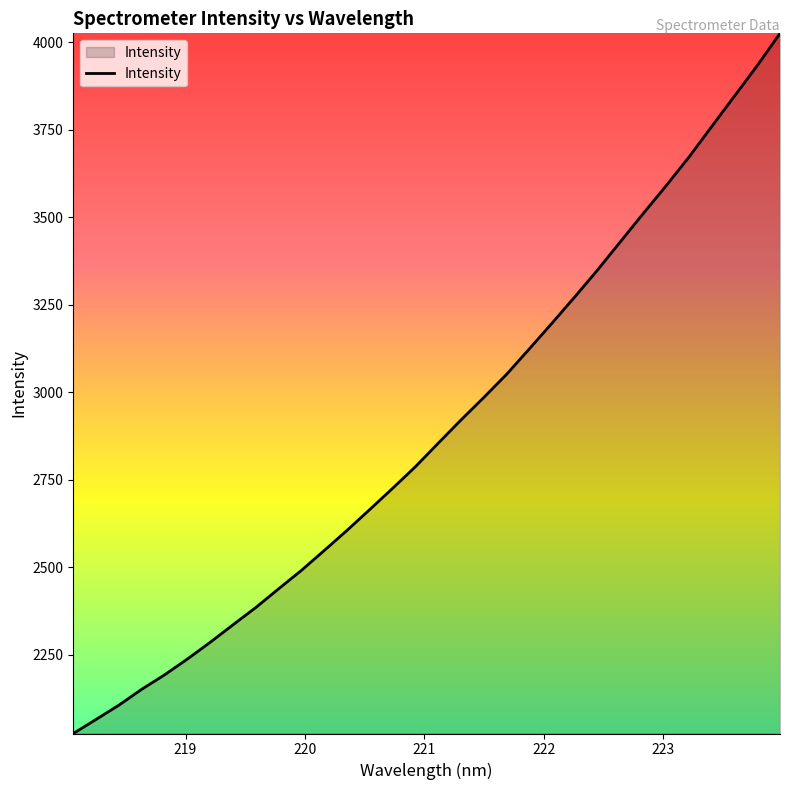

What is the maximum value shown in the chart?

4025.9